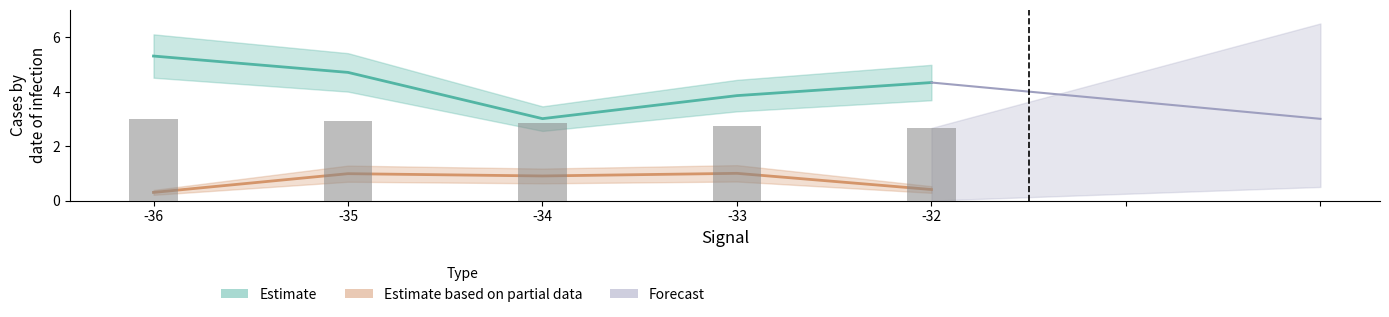

Rank the categories by Observed value from lowest to highest.

-32, -33, -34, -35, -36